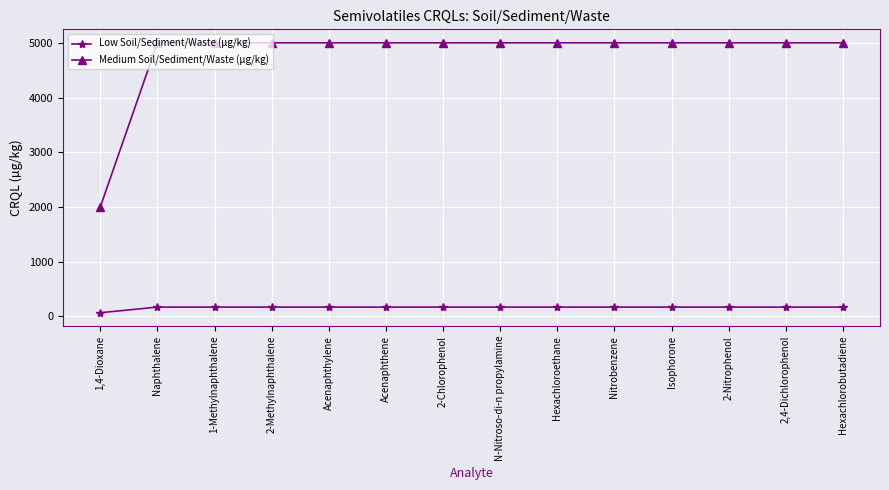

What is the approximate value of Medium Soil/Sediment/Waste (µg/kg) at N-Nitroso-di-n propylamine?

5000